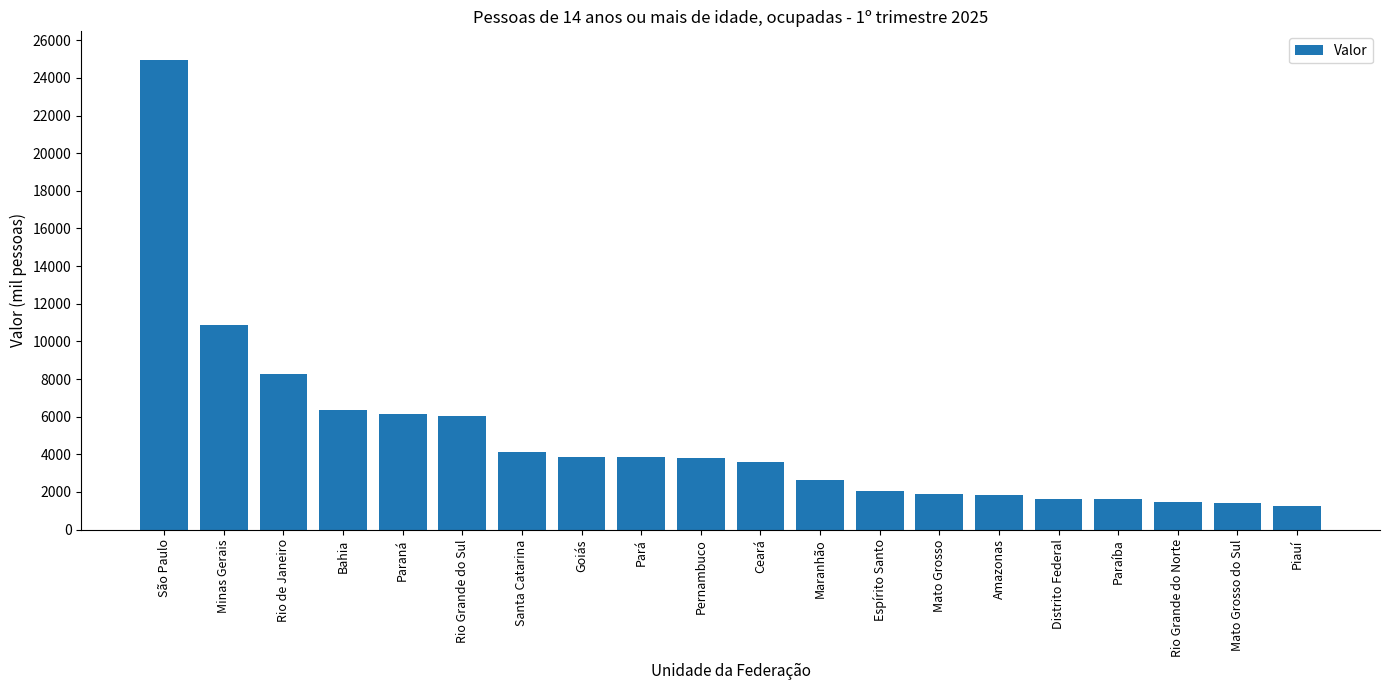

Where is the data nearest to the value 13126?

Minas Gerais